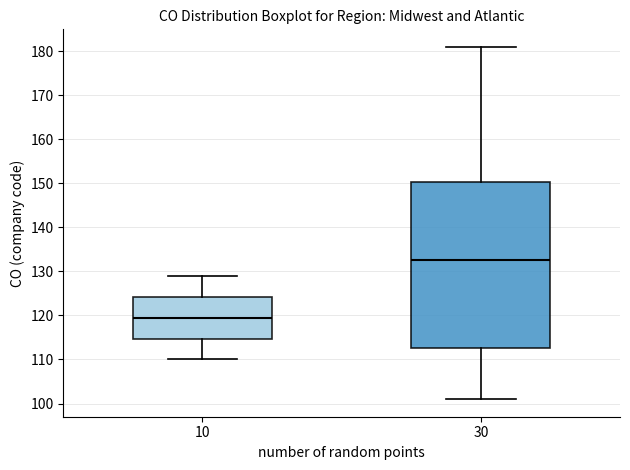

Reading left to right, transcribe this box plot: for each box, give where its median line is, the range the box spans, and where its two whiskers end, as read against the y-axis. The values are not printed on the chart, so give them approximately, as read against the axis.

10: median 120, box 115 to 124, whiskers 110 to 129
30: median 133, box 113 to 150, whiskers 101 to 181